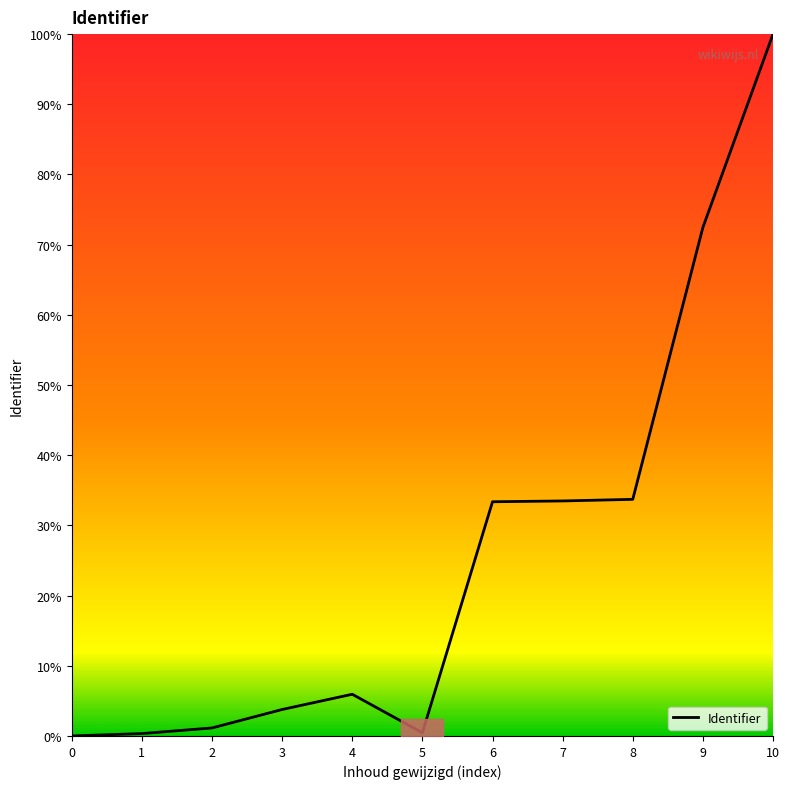

Does the chart have visible grid lines?

No